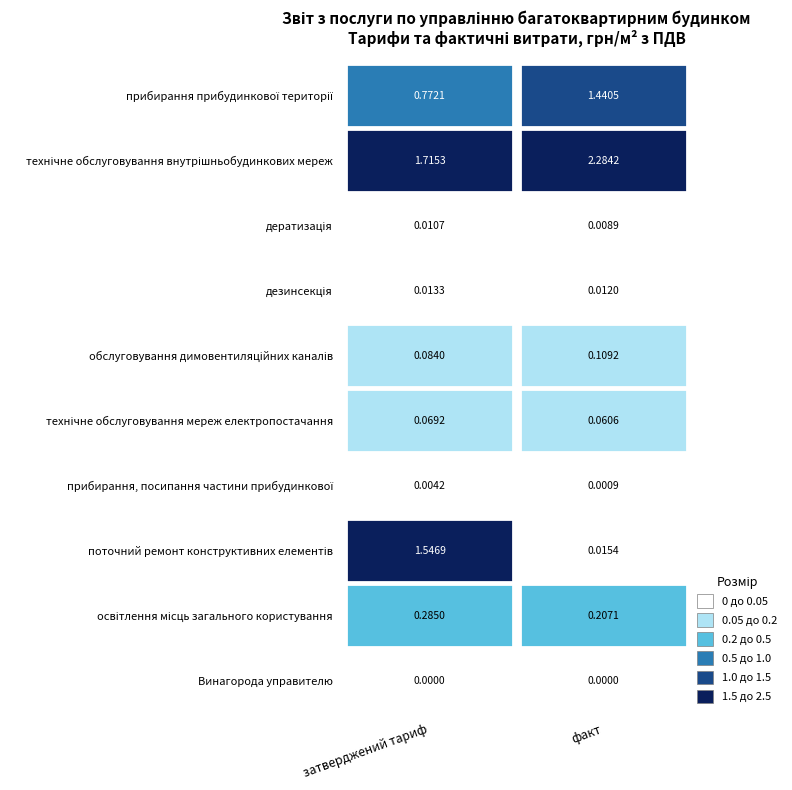

The прибирання прибудинкової території series shows 0.5 at прибирання прибудинкової території. True or false?

False